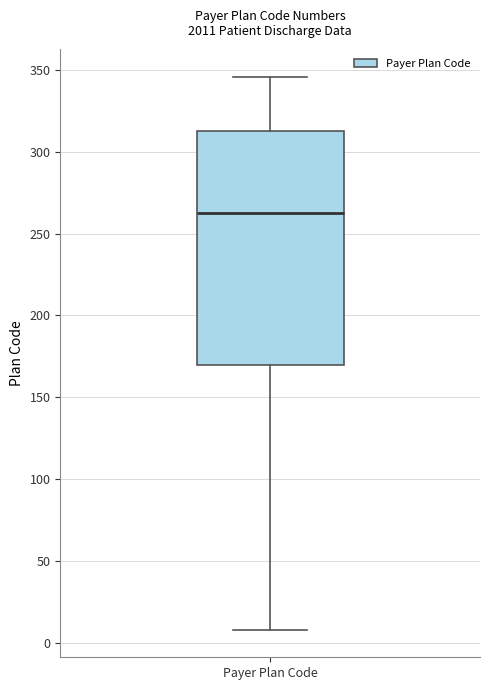

Transcribe this box plot: give where the median line is, the range the box spans, and where the two whiskers end, as read against the y-axis. The values are not printed on the chart, so give them approximately, as read against the axis.

median 265, box 170 to 315, whiskers 10 to 345